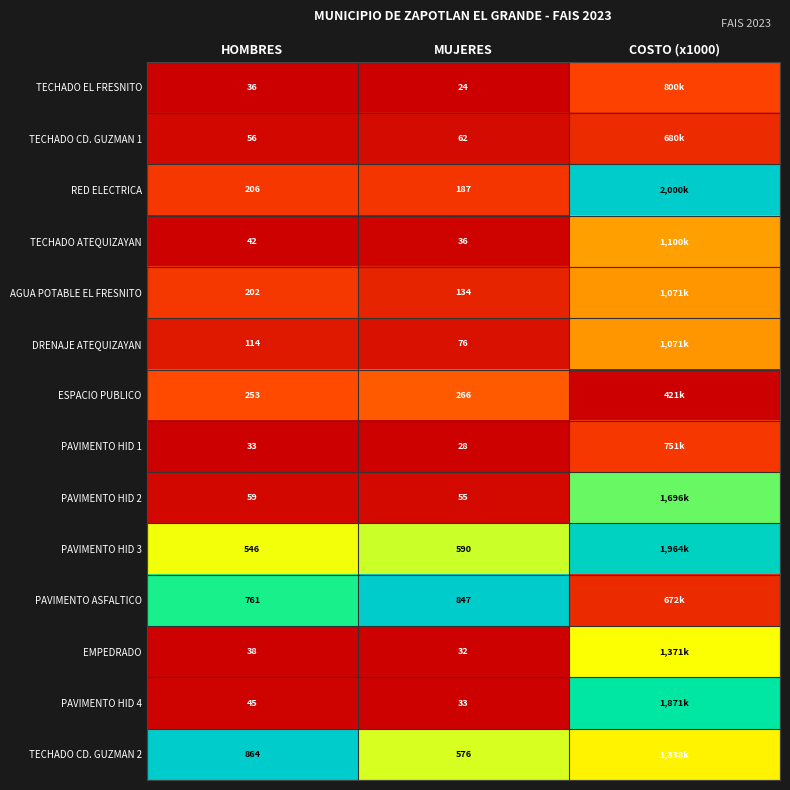

Rank the series at MUJERES from lowest to highest value.

TECHADO EL FRESNITO, PAVIMENTO HID 1, EMPEDRADO, PAVIMENTO HID 4, TECHADO ATEQUIZAYAN, PAVIMENTO HID 2, TECHADO CD. GUZMAN 1, DRENAJE ATEQUIZAYAN, AGUA POTABLE EL FRESNITO, RED ELECTRICA, ESPACIO PUBLICO, TECHADO CD. GUZMAN 2, PAVIMENTO HID 3, PAVIMENTO ASFALTICO